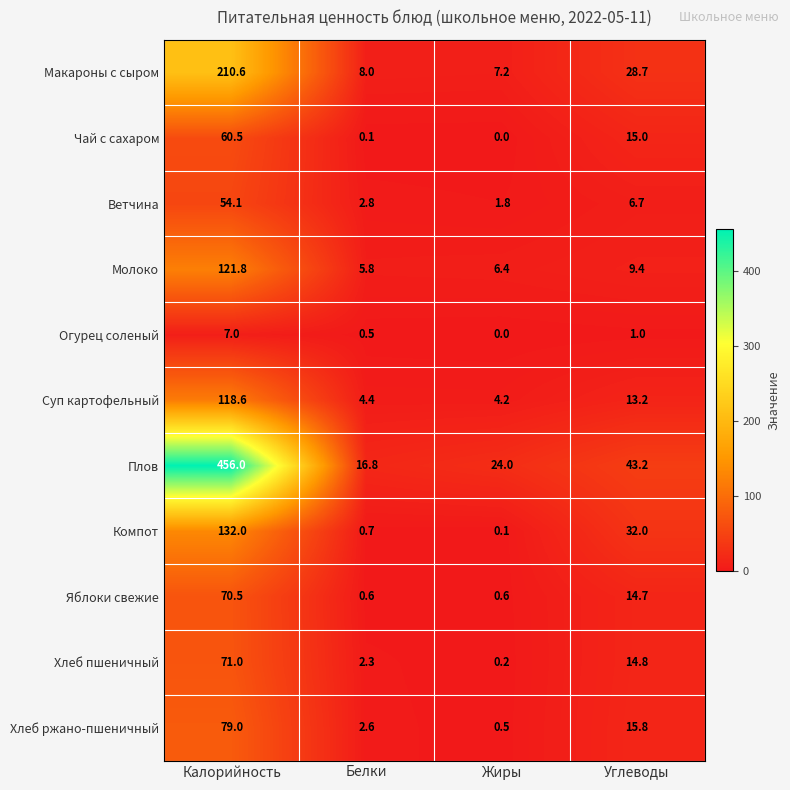

Which category has the highest value in the Чай с сахаром series?

Калорийность